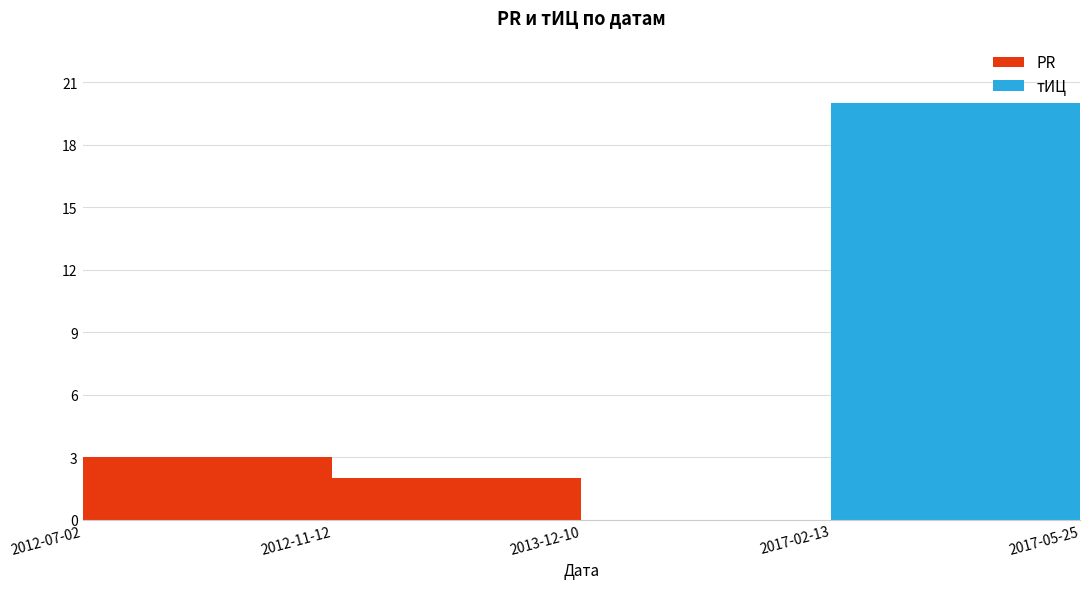

Reading right to left, what are all the values shown in this chart?

PR: 0	0	0	2	3
тИЦ: 10	20	0	0	0